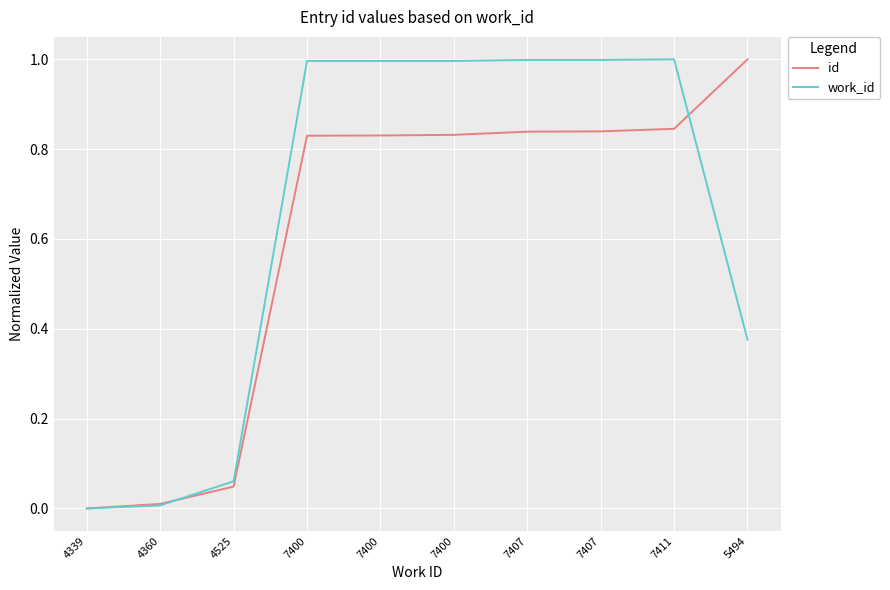

How many lines are shown in the chart?

2